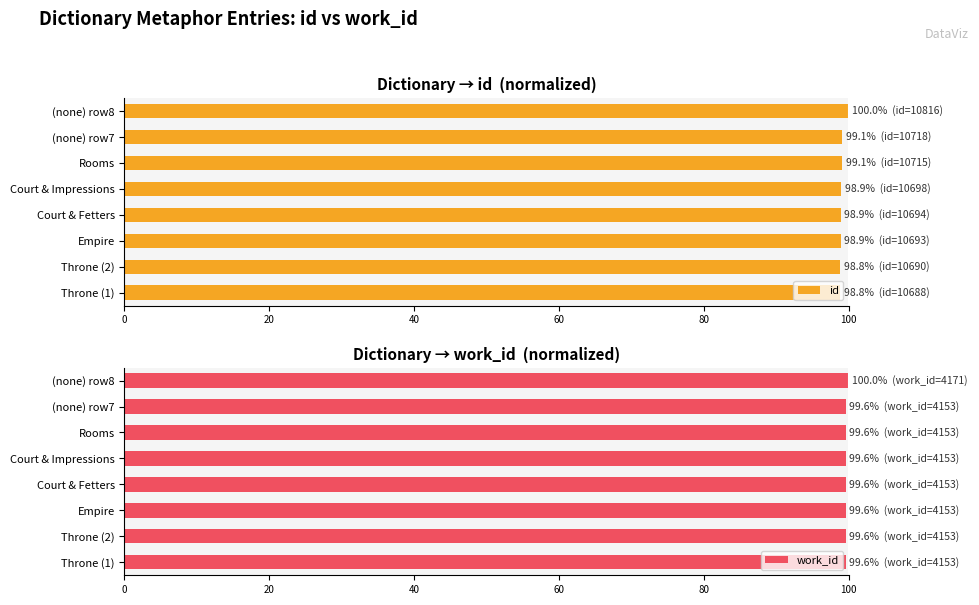

What is the sum of all id values?

792.5